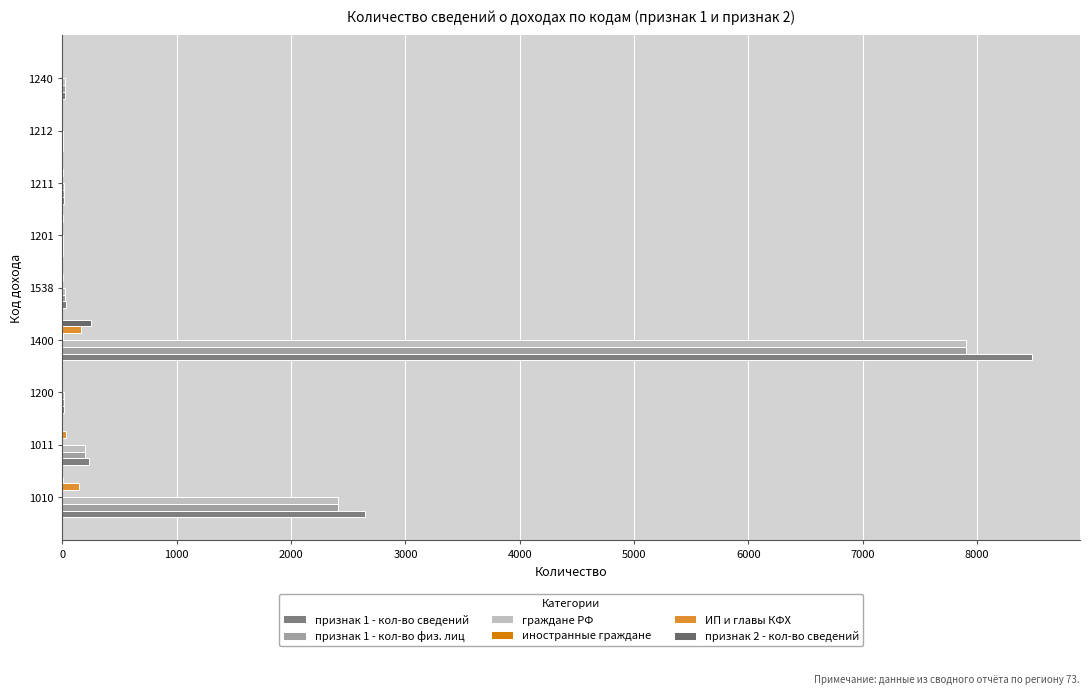

How many categories are shown in the chart?

9